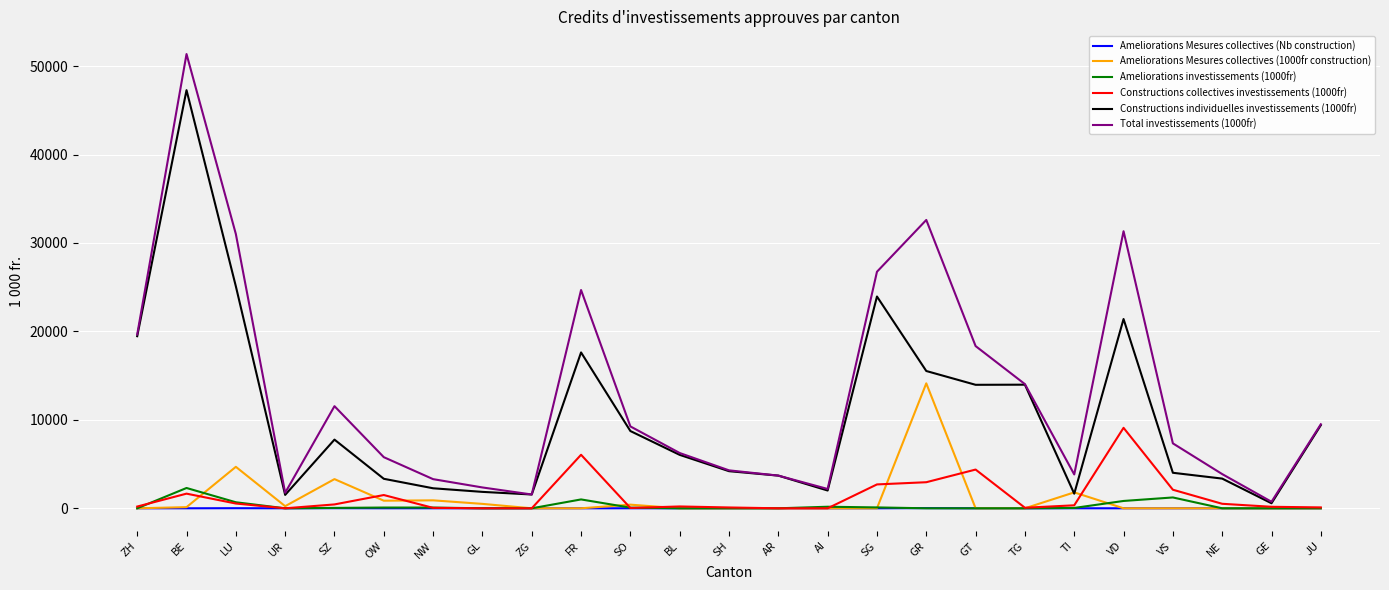

The Total investissements (1000fr) series shows 2930.9 at VS. True or false?

False